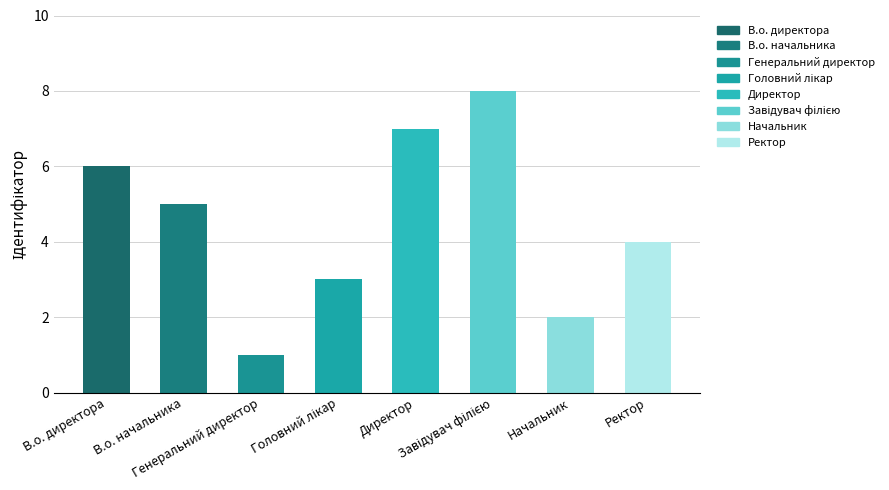

At which category does the chart reach its minimum across all series?

Генеральний директор